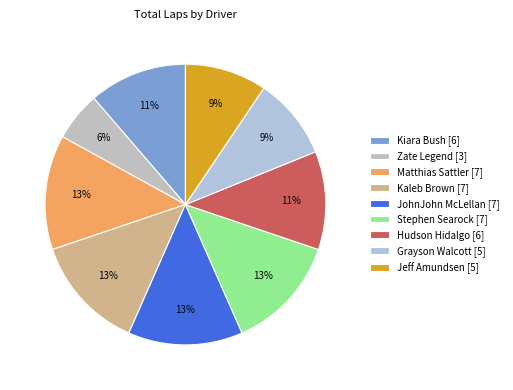

True or false: Kiara Bush accounts for 23% of the total.

False